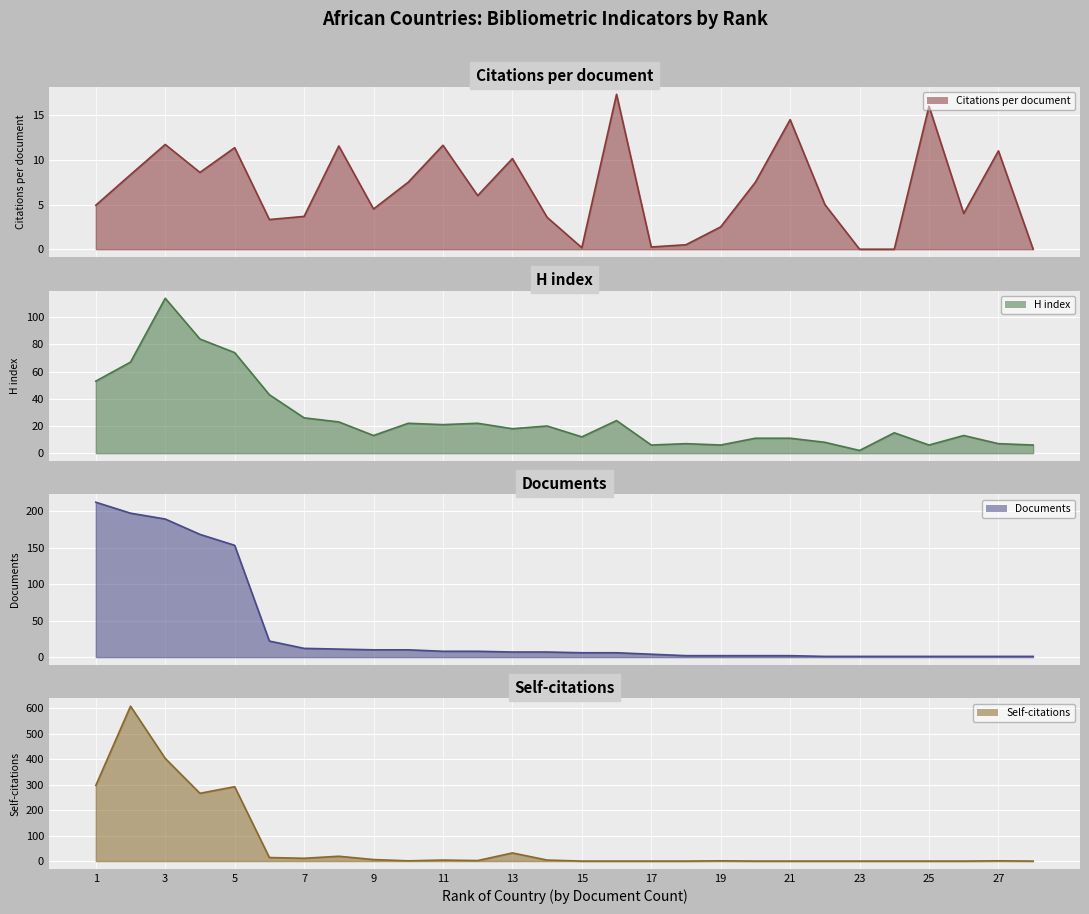

Rank the series by their maximum value, from lowest to highest.

Citations per document, H index, Documents, Self-citations